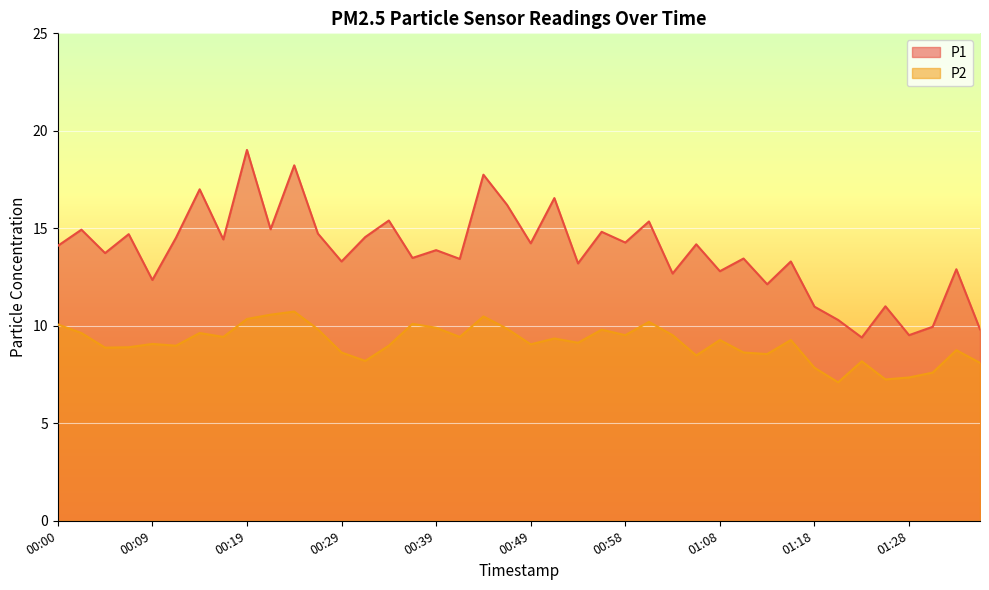

Reading right to left, transcribe all the data shown in this chart.

P1: 01:35=9.8	01:33=12.9	01:30=9.9	01:28=9.5	01:25=11.0	01:23=9.4	01:20=10.3	01:18=11.0	01:15=13.3	01:13=12.1	01:11=13.4	01:08=12.8	01:06=14.2	01:03=12.7	01:01=15.3	00:58=14.3	00:56=14.8	00:53=13.2	00:51=16.6	00:49=14.2	00:46=16.2	00:44=17.8	00:41=13.4	00:39=13.9	00:36=13.5	00:34=15.4	00:32=14.6	00:29=13.3	00:27=14.7	00:24=18.2	00:22=14.9	00:19=19.0	00:17=14.4	00:14=17.0	00:12=14.5	00:09=12.3	00:07=14.7	00:05=13.7	00:02=14.9	00:00=14.1
P2: 01:35=8.1	01:33=8.8	01:30=7.6	01:28=7.3	01:25=7.2	01:23=8.2	01:20=7.1	01:18=7.8	01:15=9.3	01:13=8.6	01:11=8.6	01:08=9.3	01:06=8.5	01:03=9.5	01:01=10.2	00:58=9.5	00:56=9.8	00:53=9.1	00:51=9.3	00:49=9.1	00:46=9.8	00:44=10.5	00:41=9.4	00:39=9.9	00:36=10.1	00:34=9.0	00:32=8.2	00:29=8.6	00:27=9.8	00:24=10.7	00:22=10.6	00:19=10.3	00:17=9.4	00:14=9.6	00:12=9.0	00:09=9.1	00:07=8.9	00:05=8.9	00:02=9.6	00:00=10.1